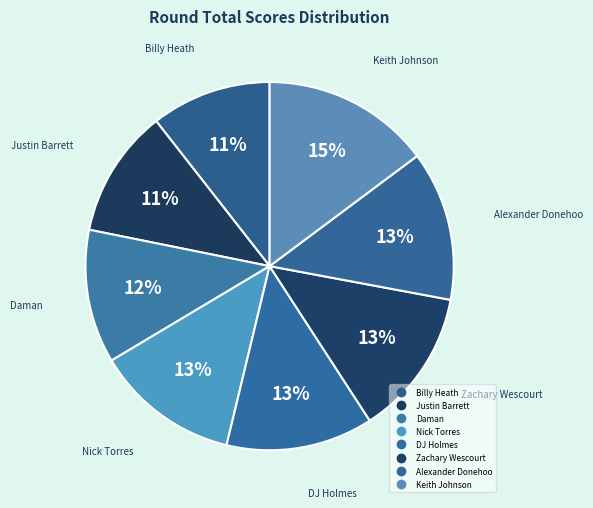

The Nick Torres slice represents 1% of the pie. True or false?

False